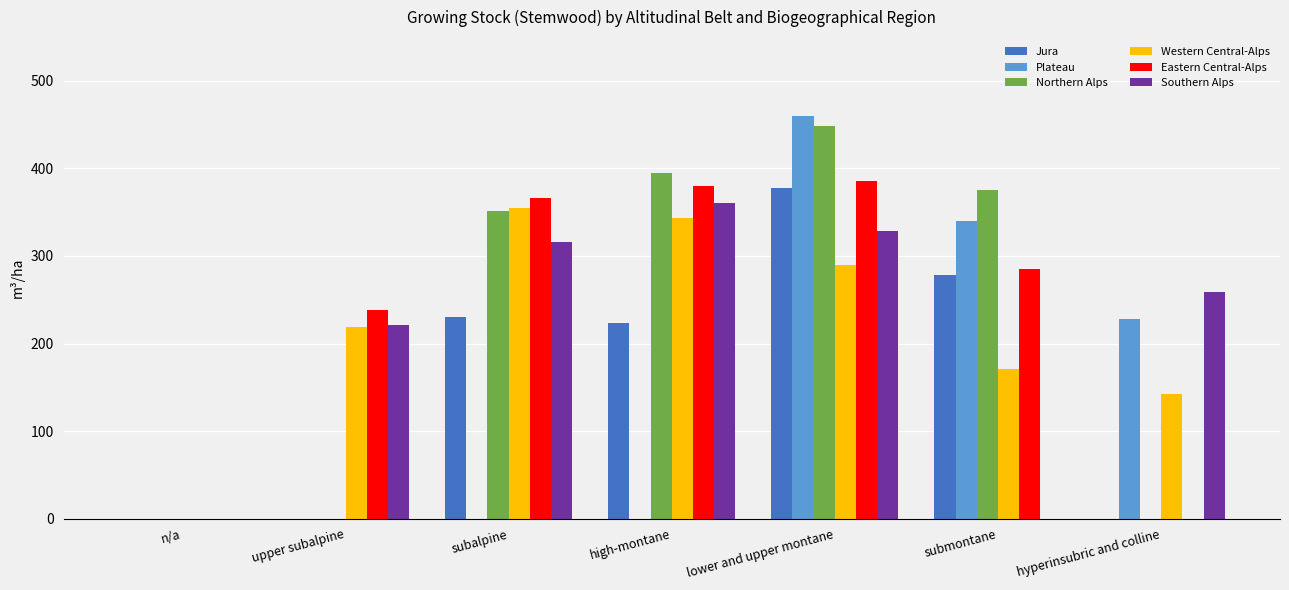

The value of Eastern Central-Alps at submontane is 285.6. True or false?

True